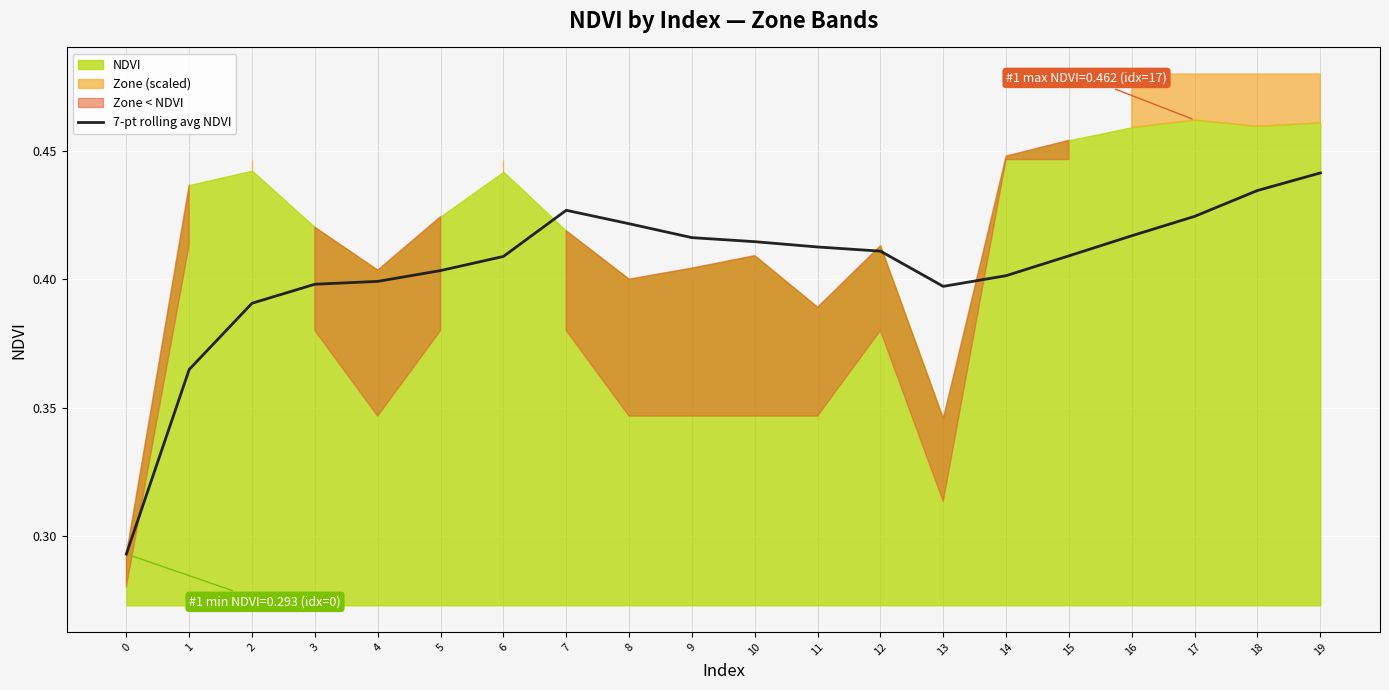

True or false: the data shows 0.2 at 15.

False